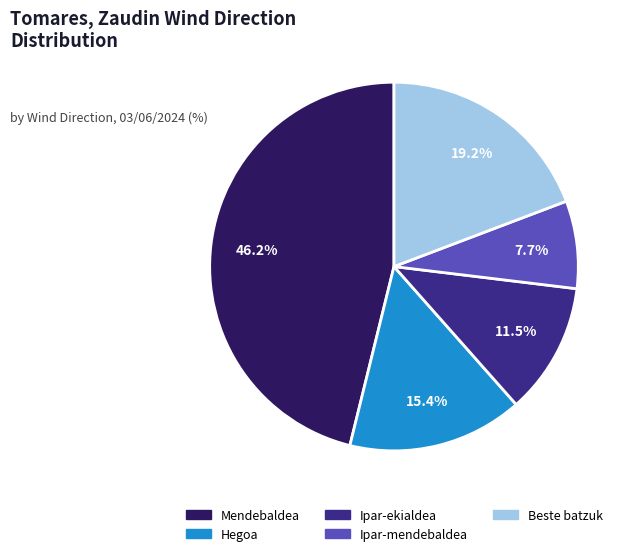

How many segments does this pie chart have?

5